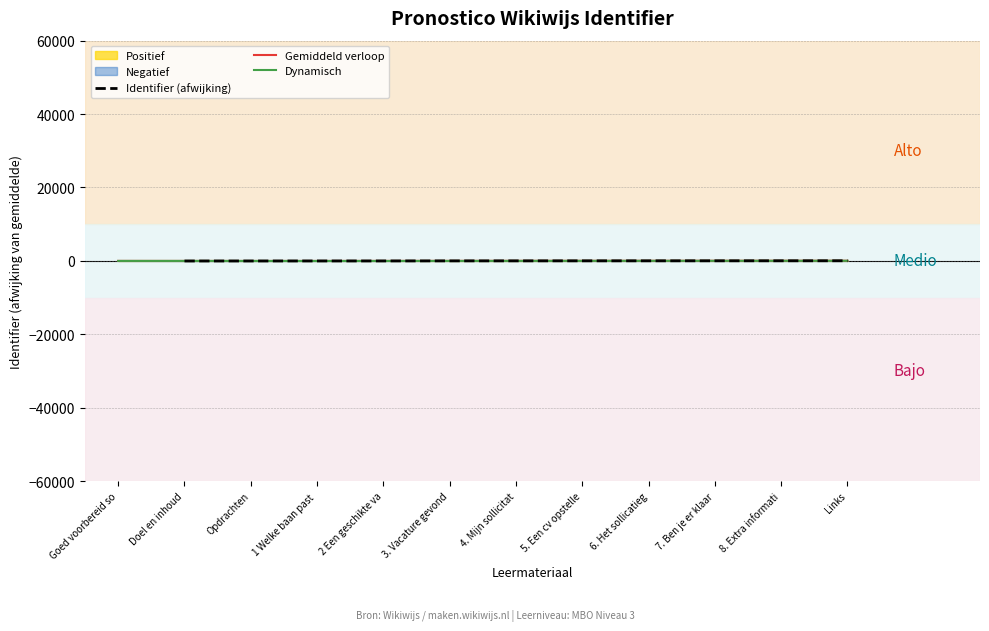

Where does the Dynamisch series first go above -5?

5. Een cv opstelle